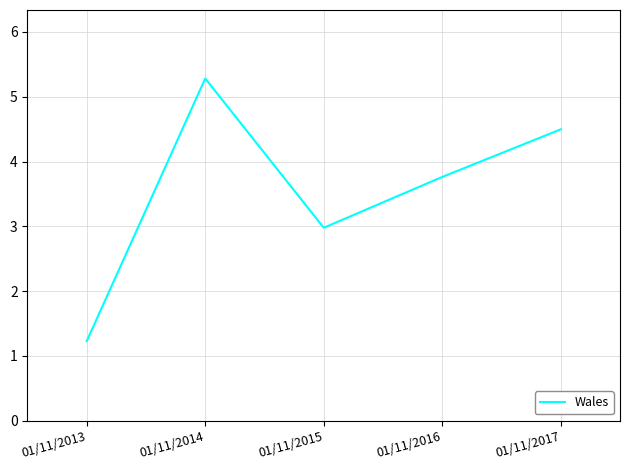

Between 01/11/2017 and 01/11/2016, which is larger?

01/11/2017